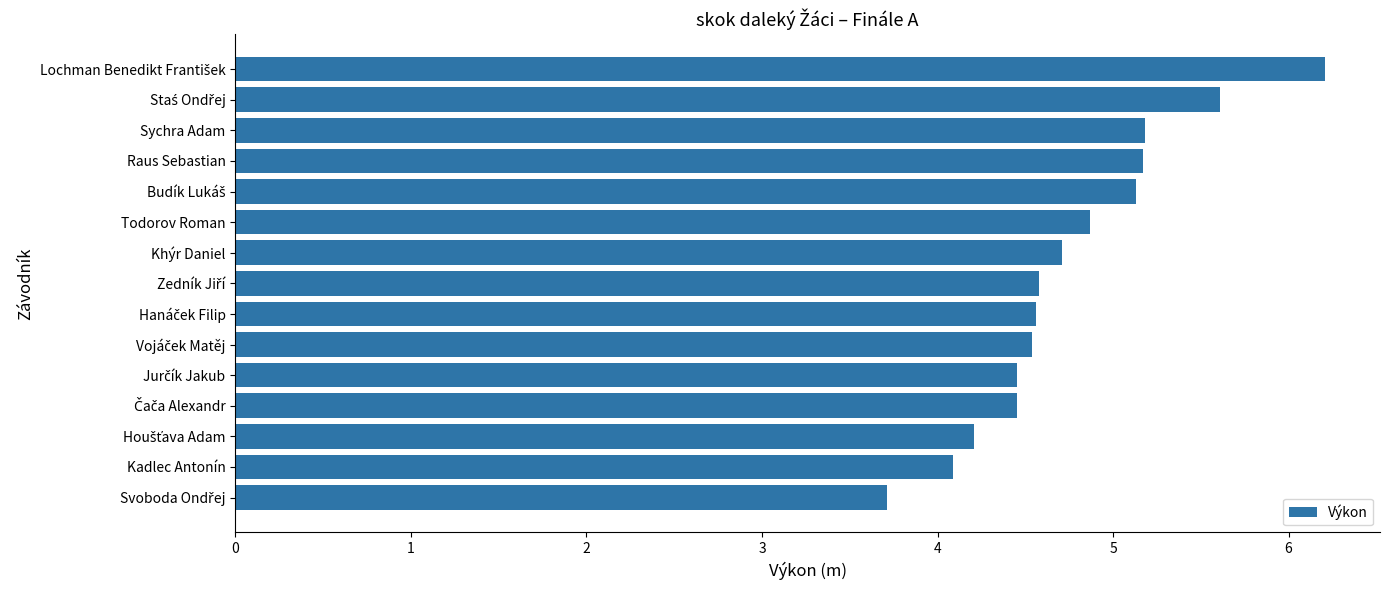

How many values are below 4?

1